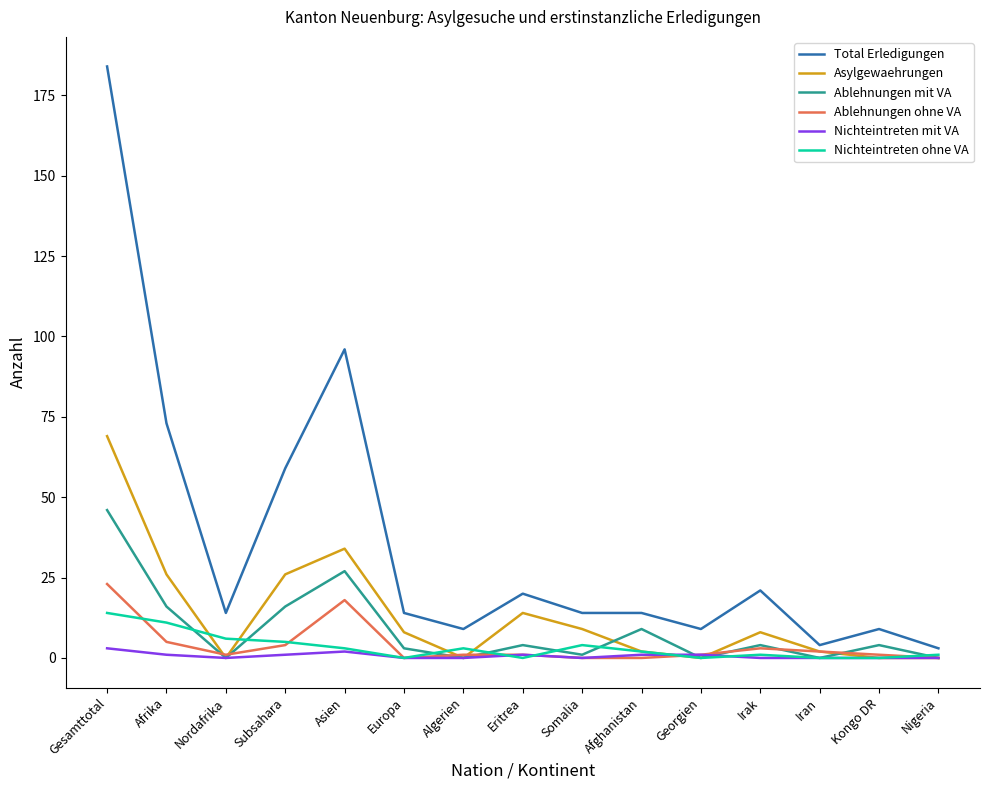

True or false: Total Erledigungen has a value of 9 at Algerien.

True